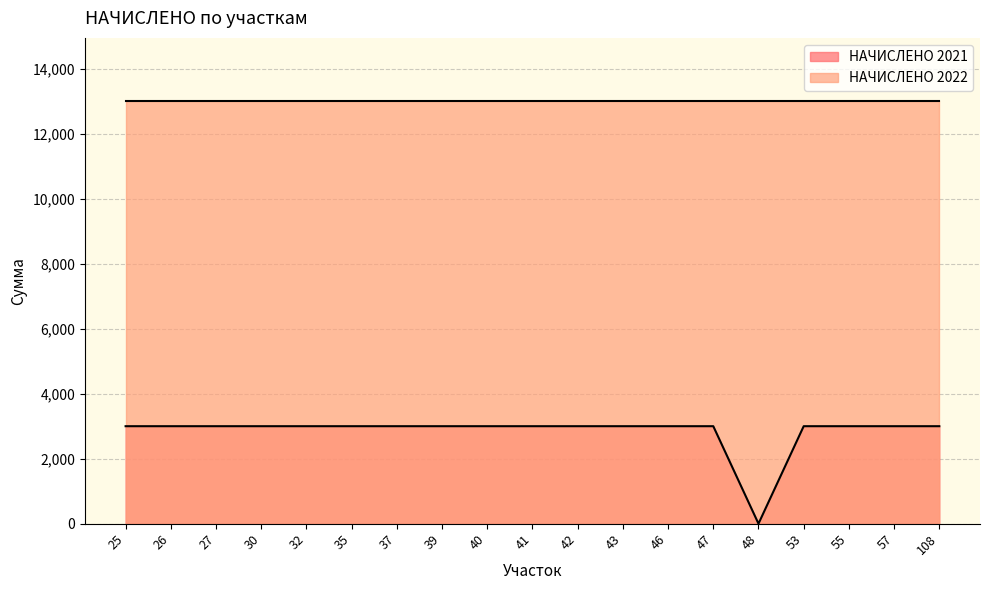

Does the chart have visible grid lines?

Yes